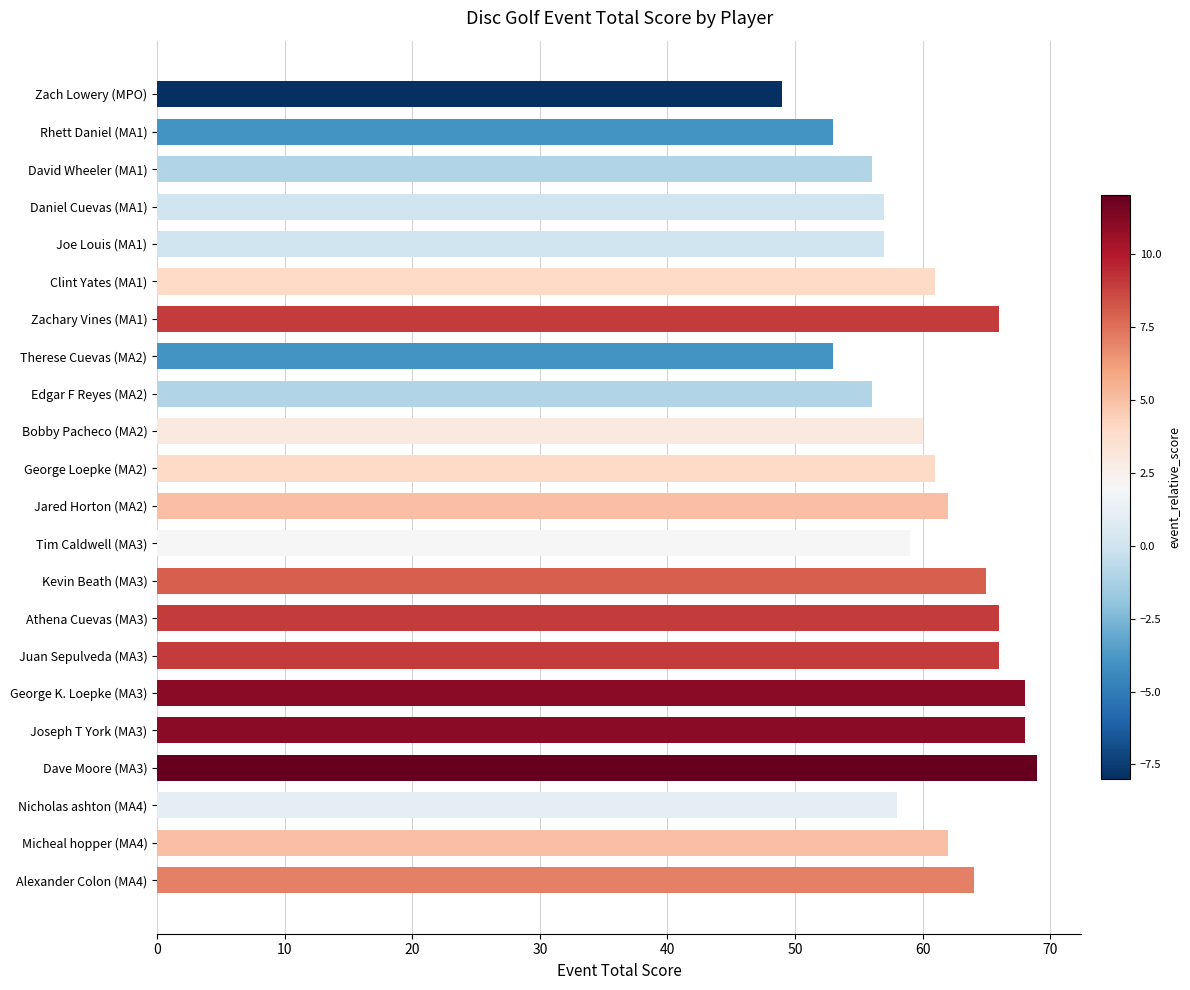

True or false: the data shows 60 at Bobby Pacheco (MA2).

True